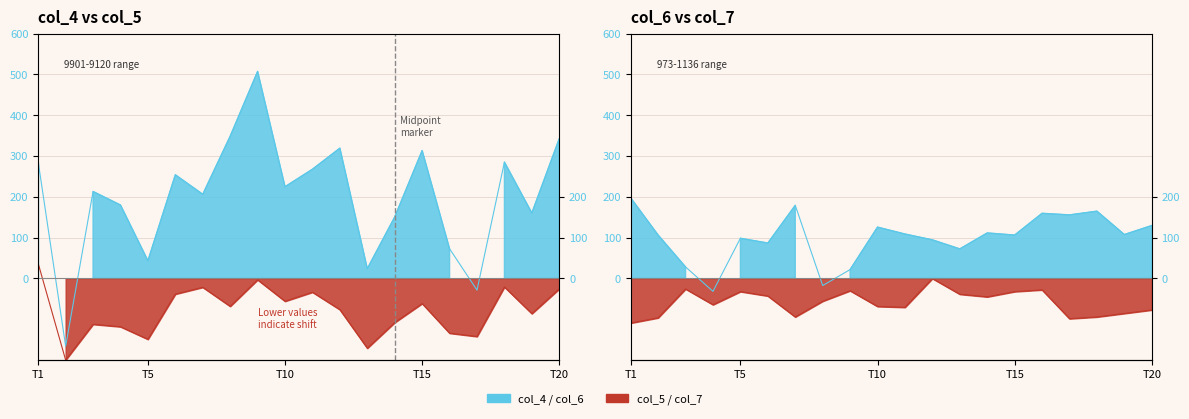

Which series has the largest range (max minus min)?

col_4